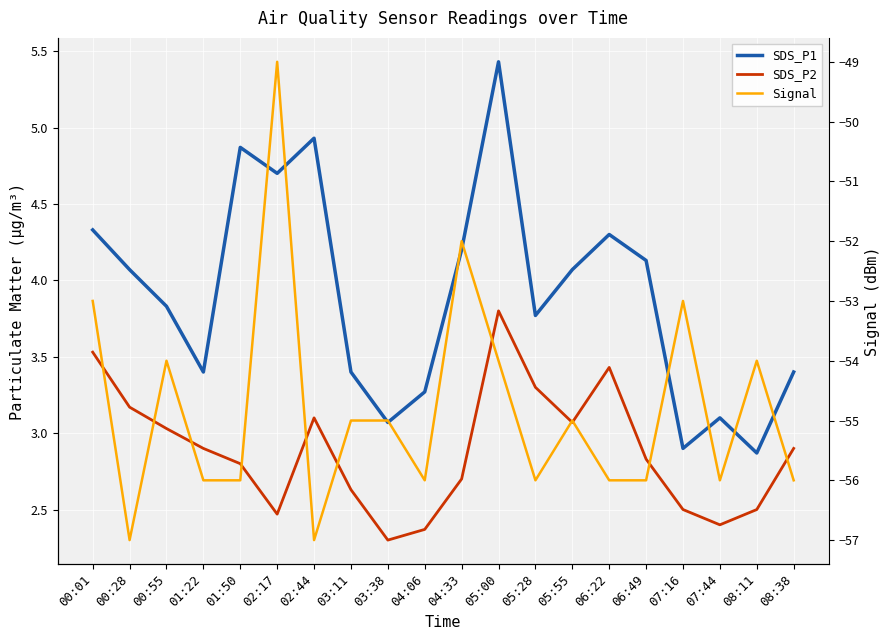

What is the minimum value shown in the chart?

-57.0